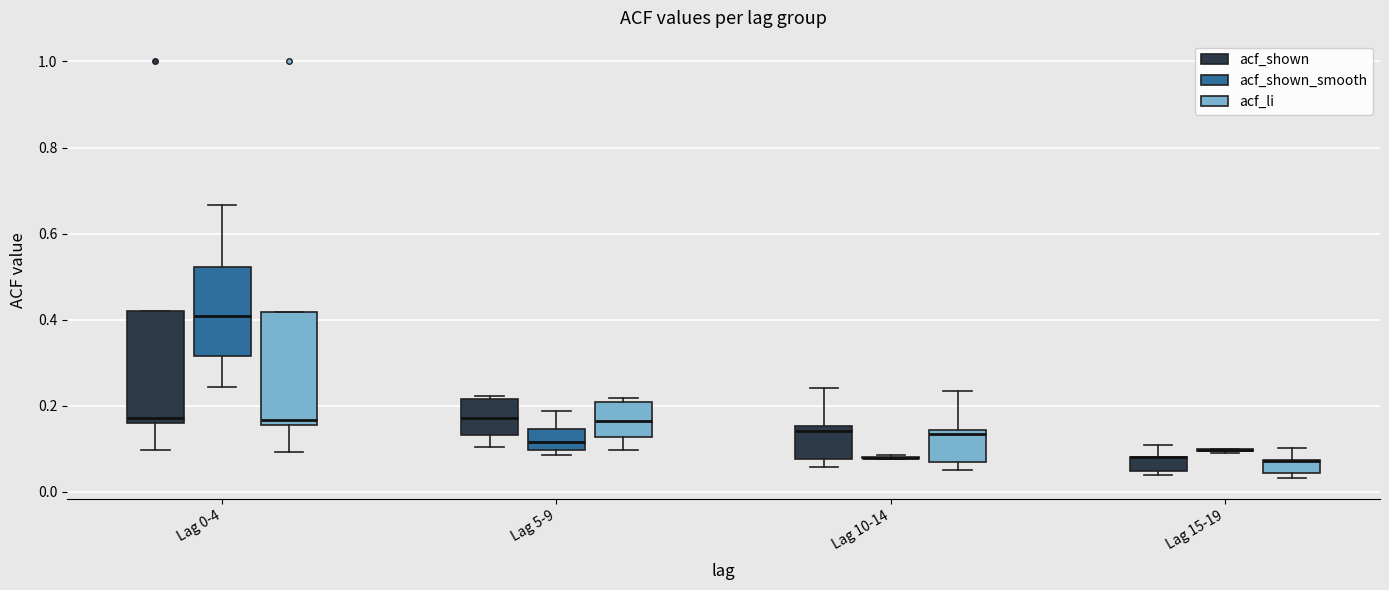

Reading left to right, read every box against the y-axis: the position of its median line, the range the box covers, and the ends of its whiskers. The values are not printed on the chart, so give them approximately, as read against the axis.

Lag 0-4 (acf_shown): median 0.18, box 0.16 to 0.42, whiskers 0.10 to 0.42
Lag 0-4 (acf_shown_smooth): median 0.40, box 0.32 to 0.52, whiskers 0.24 to 0.66
Lag 0-4 (acf_li): median 0.16 (just above the box's lower edge), box 0.16 to 0.42, whiskers 0.10 to 0.42
Lag 5-9 (acf_shown): median 0.18, box 0.14 to 0.22, whiskers 0.10 to 0.22 (just above the box's upper edge)
Lag 5-9 (acf_shown_smooth): median 0.12, box 0.10 to 0.14, whiskers 0.08 to 0.18
Lag 5-9 (acf_li): median 0.16, box 0.12 to 0.22, whiskers 0.10 to 0.22 (just above the box's upper edge)
Lag 10-14 (acf_shown): median 0.14, box 0.08 to 0.16, whiskers 0.06 to 0.24
Lag 10-14 (acf_shown_smooth): box collapsed to a line at 0.08, whiskers 0.08 to 0.08
Lag 10-14 (acf_li): median 0.14 (just below the box's upper edge), box 0.08 to 0.14, whiskers 0.06 to 0.24
Lag 15-19 (acf_shown): median 0.08 (drawn on the box's upper edge), box 0.04 to 0.08, whiskers 0.04 (just below the box's lower edge) to 0.12
Lag 15-19 (acf_shown_smooth): box collapsed to a line at 0.10, whiskers 0.10 to 0.10
Lag 15-19 (acf_li): median 0.08 (drawn on the box's upper edge), box 0.04 to 0.08, whiskers 0.04 (just below the box's lower edge) to 0.10